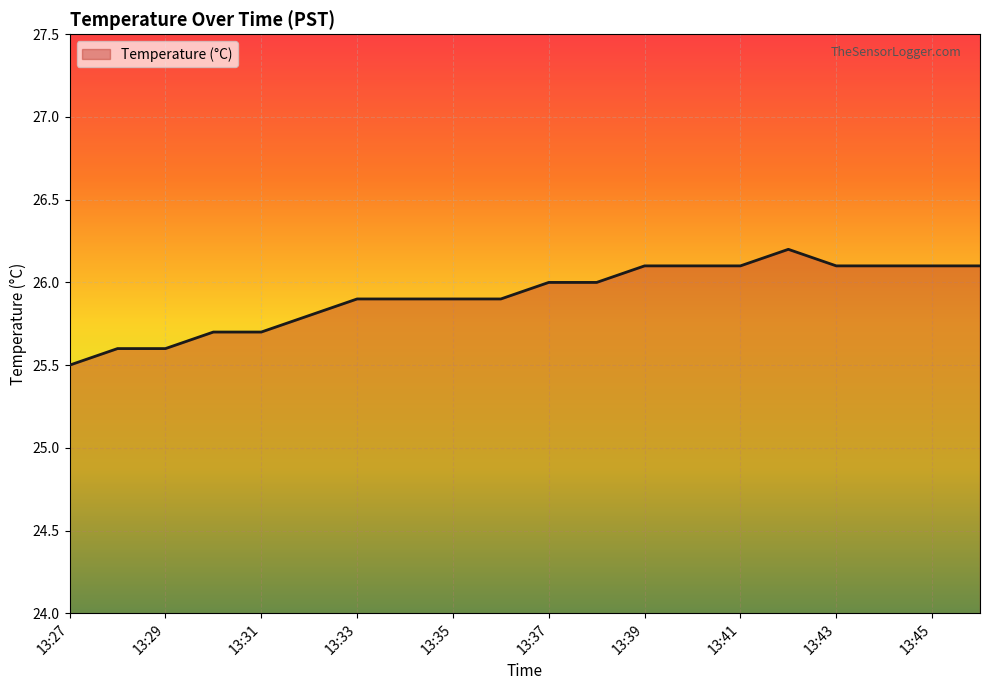

How many values are between 25 and 26?

12